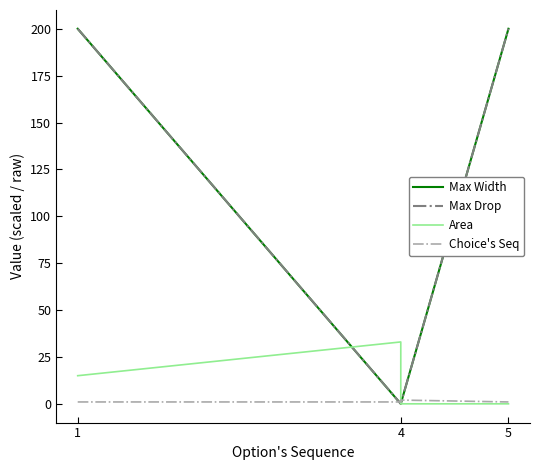

Where is Choice's Seq nearest to the value 1?

1